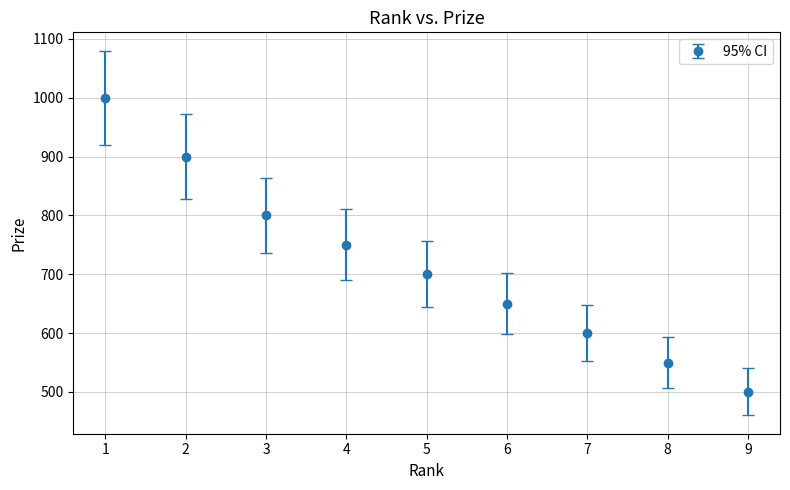

Between 7 and 9, which is larger?

7